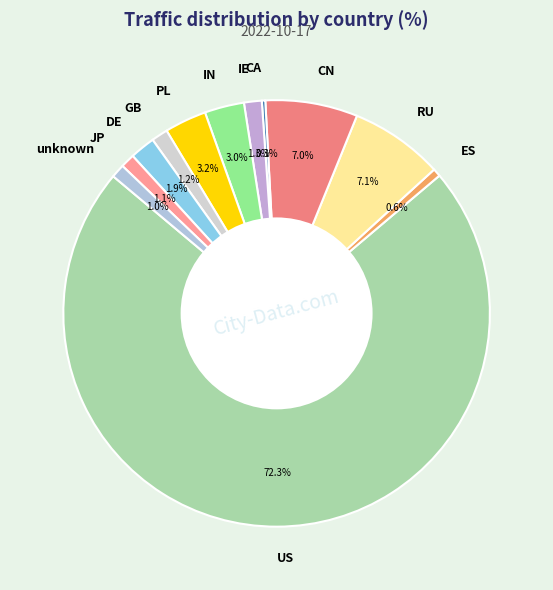

Which slice is the largest?

US